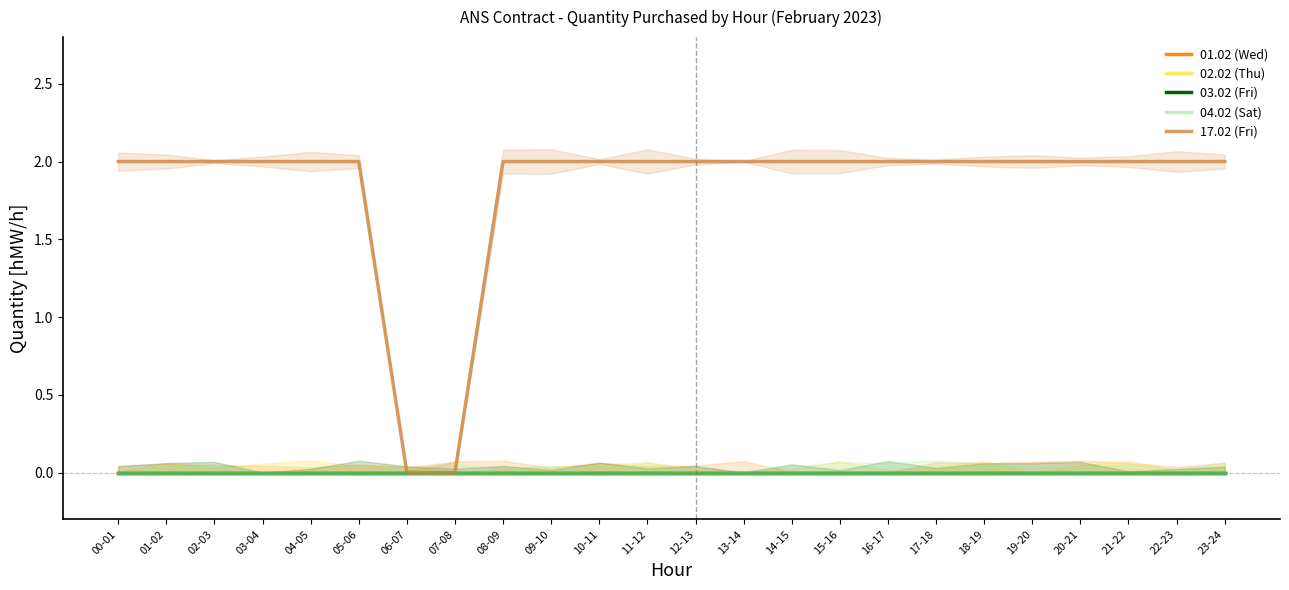

True or false: 02.02 (Thu) has more than 0 points higher than both neighbors.

False